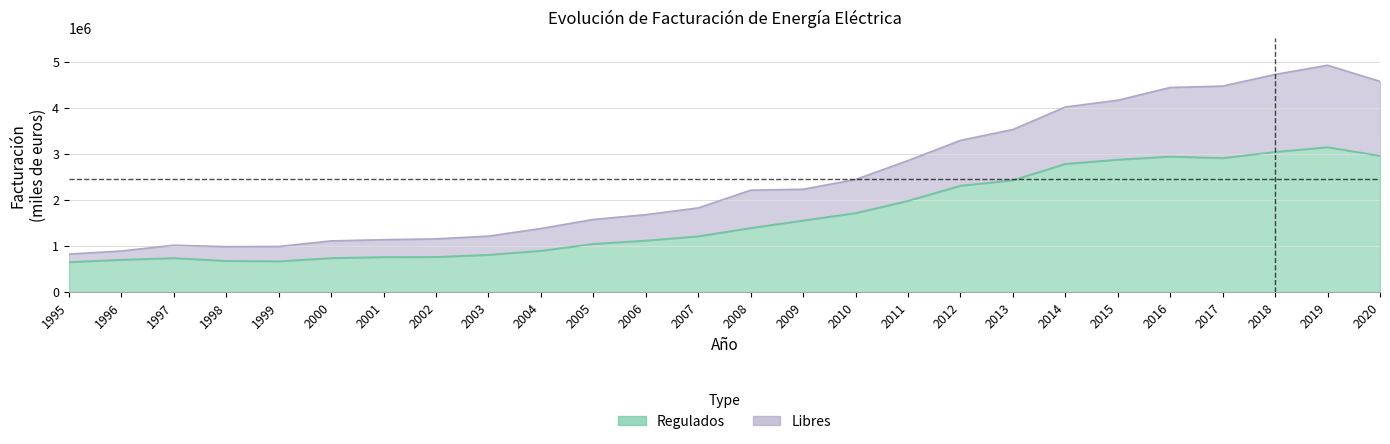

True or false: Libres and Regulados cross at least once.

False